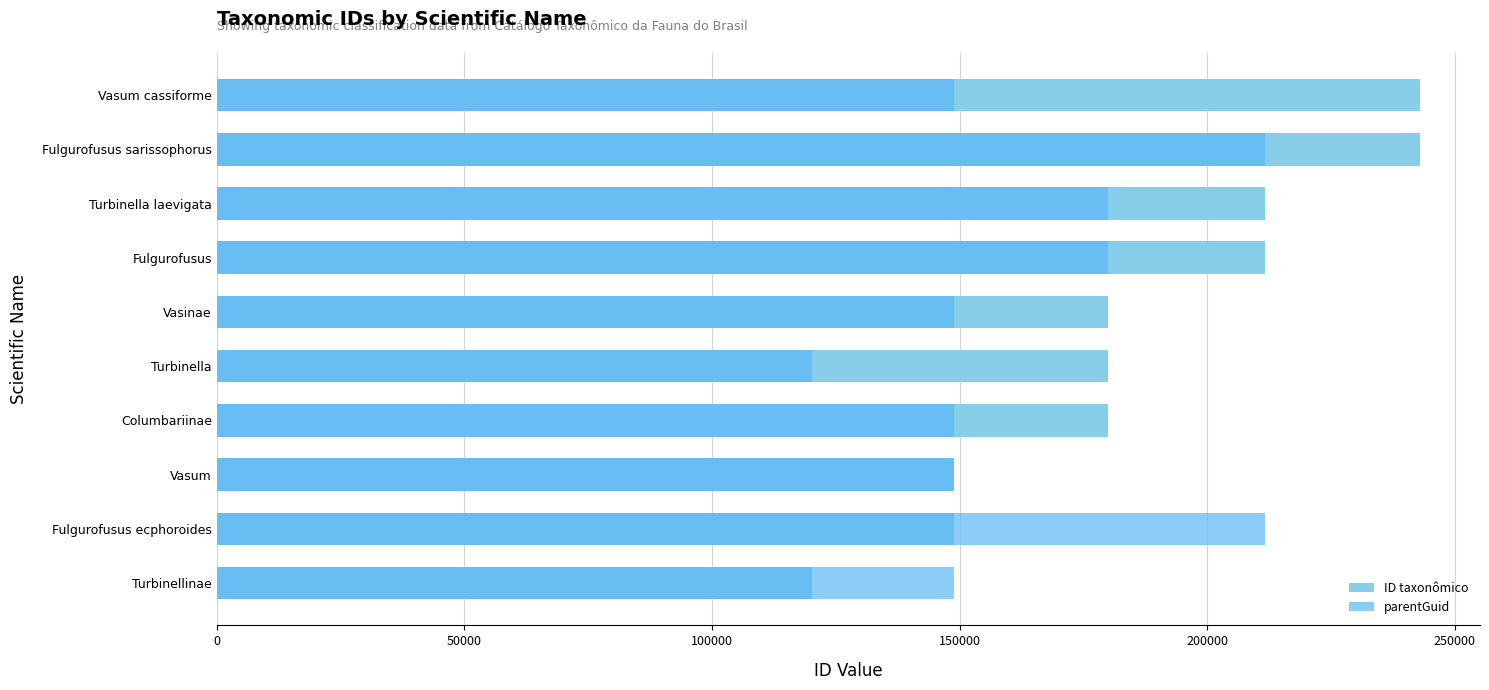

Does the chart contain any negative values?

No